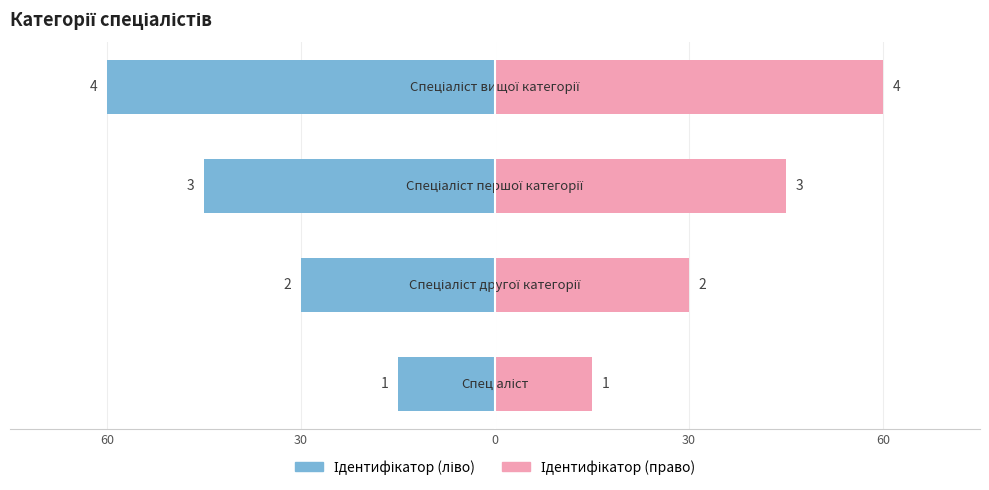

Between 60 and 30, which series saw the biggest shift?

Ідентифікатор (ліво)